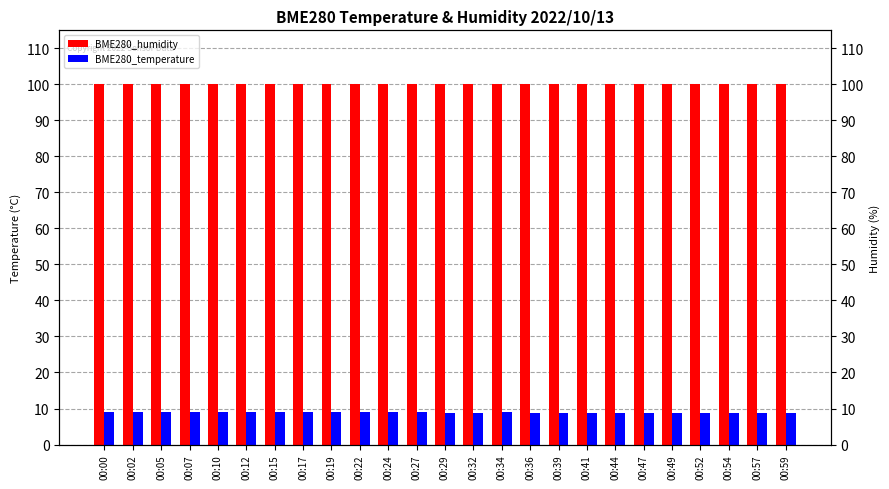

Is it true that BME280_humidity equals 100.0 at 00:27?

True